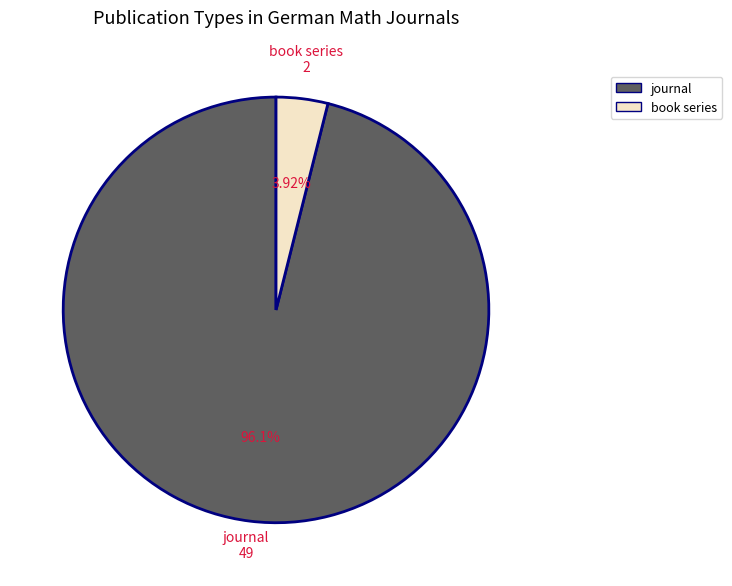

To the nearest percent, what percentage of the pie is journal?

96%